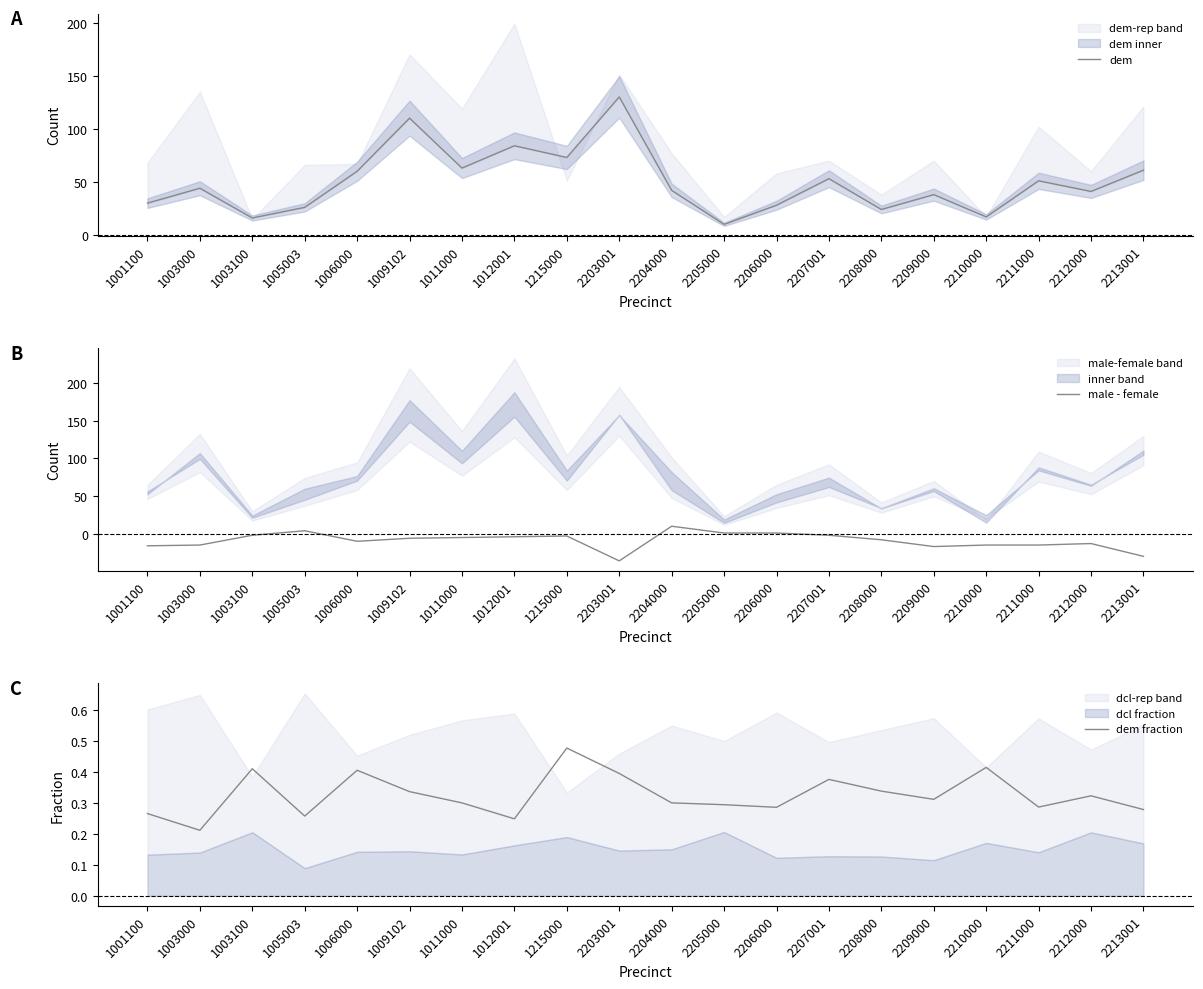

Reading right to left, what are all the values shown in this chart?

dem: 61.0	41.0	51.0	17.0	38.0	24.0	53.0	28.0	10.0	42.0	130.0	73.0	84.0	63.0	110.0	60.0	26.0	16.0	44.0	30.0
male - female: -30.0	-13.0	-15.0	-15.0	-17.0	-8.0	-2.0	1.0	1.0	10.0	-36.0	-3.0	-4.0	-5.0	-6.0	-10.0	4.0	-2.0	-15.0	-16.0
dem fraction: 0.3	0.3	0.3	0.4	0.3	0.3	0.4	0.3	0.3	0.3	0.4	0.5	0.2	0.3	0.3	0.4	0.3	0.4	0.2	0.3